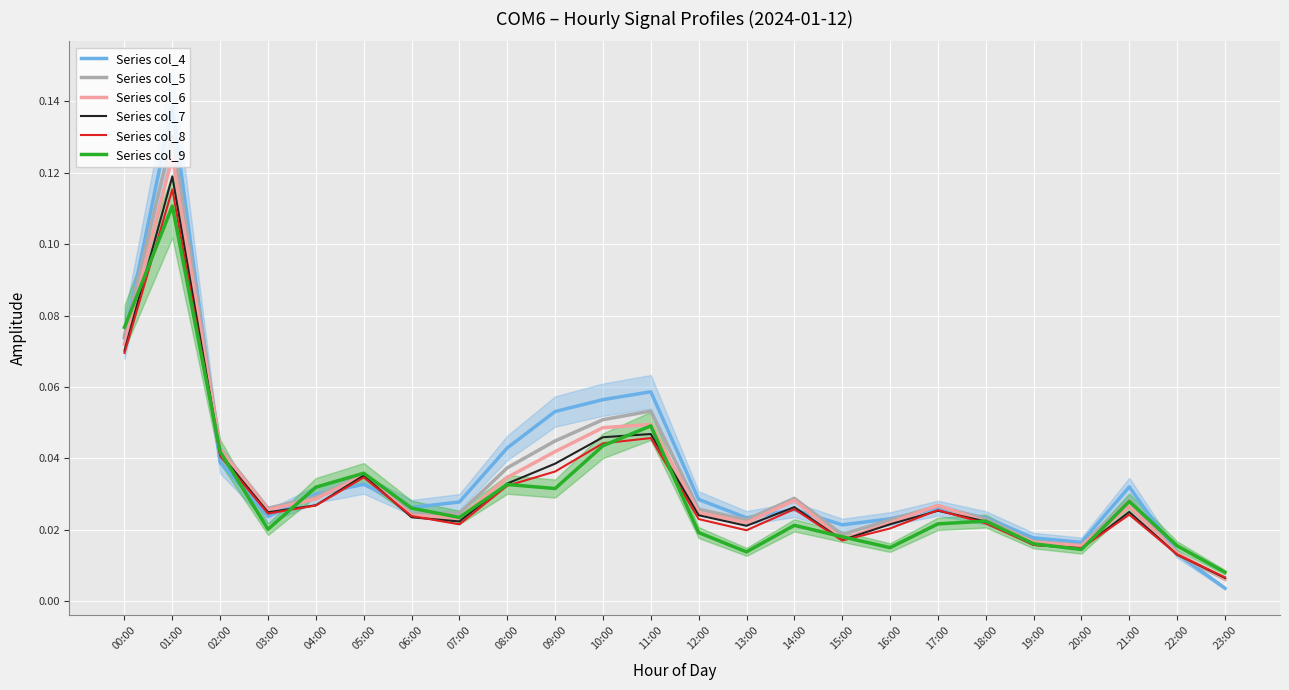

Which category has the highest value in the Series col_7 series?

01:00